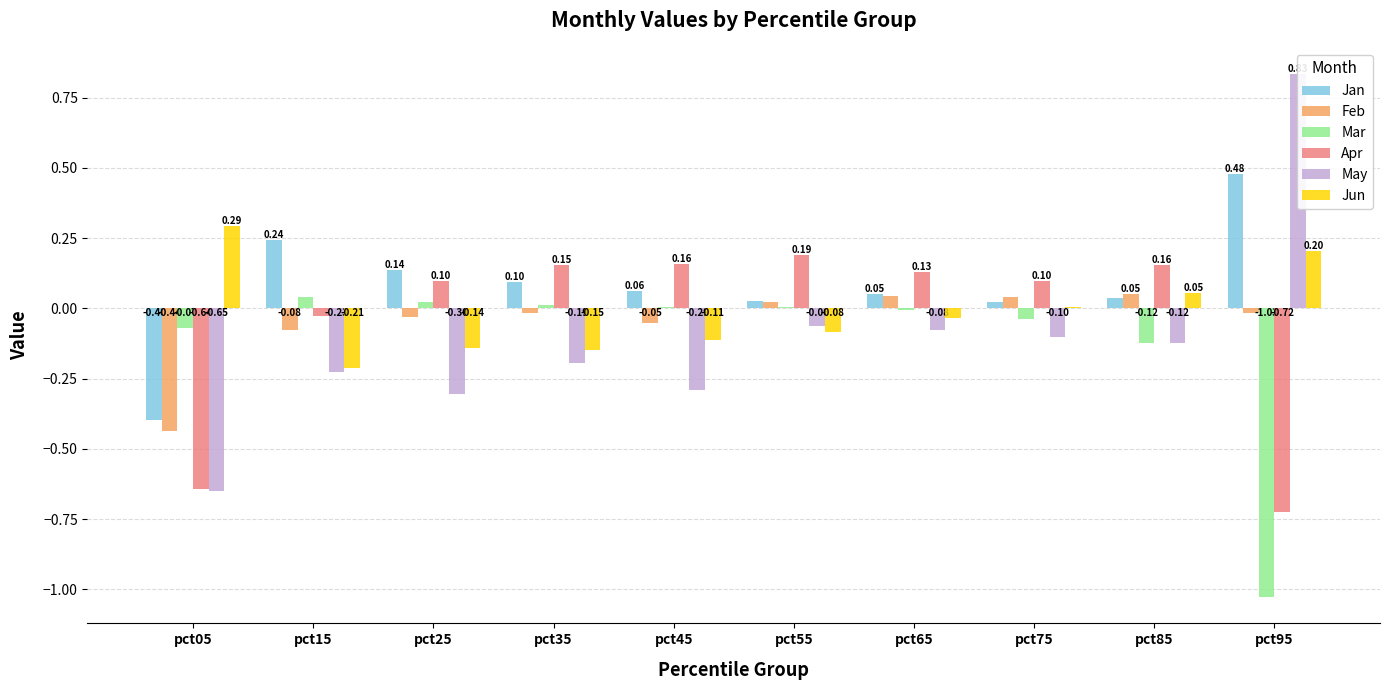

At which label is May closest to 0?

pct55